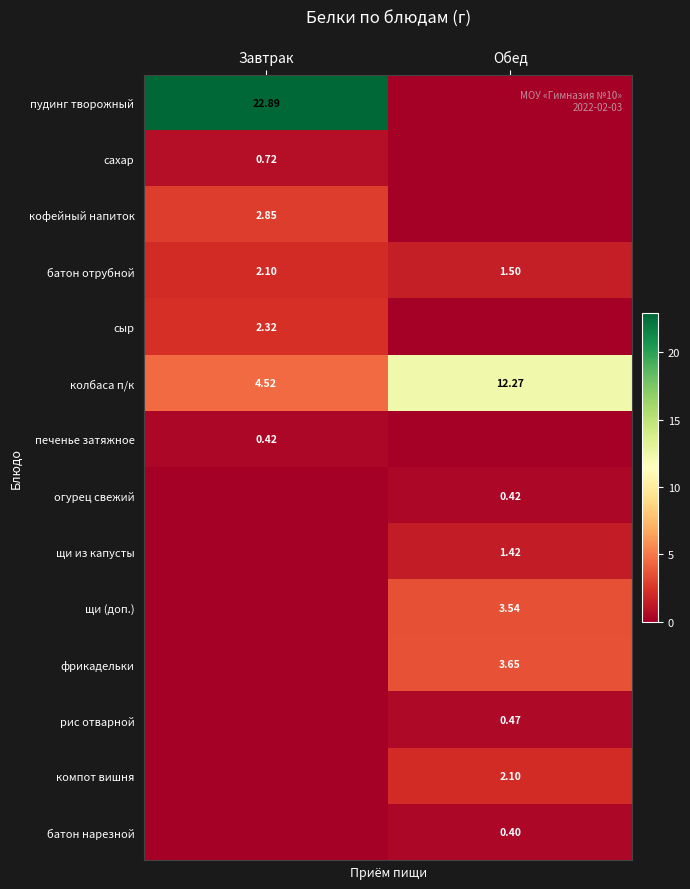

Is the value of щи из капусты at Обед greater than the value of рис отварной at Обед?

Yes